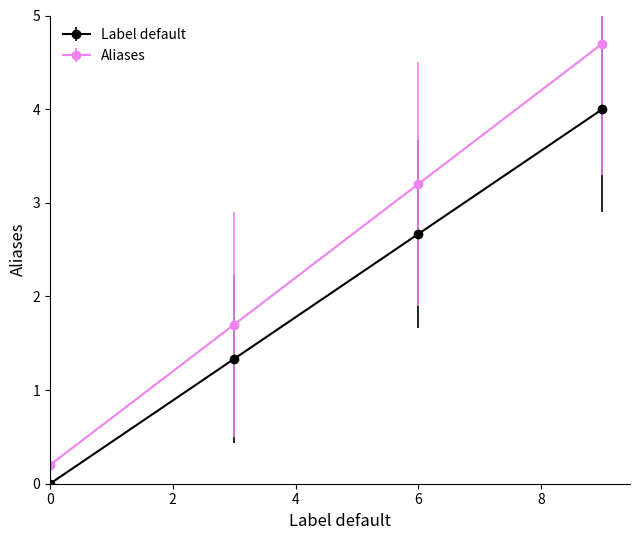

True or false: Label default has more than 0 points higher than both neighbors.

False